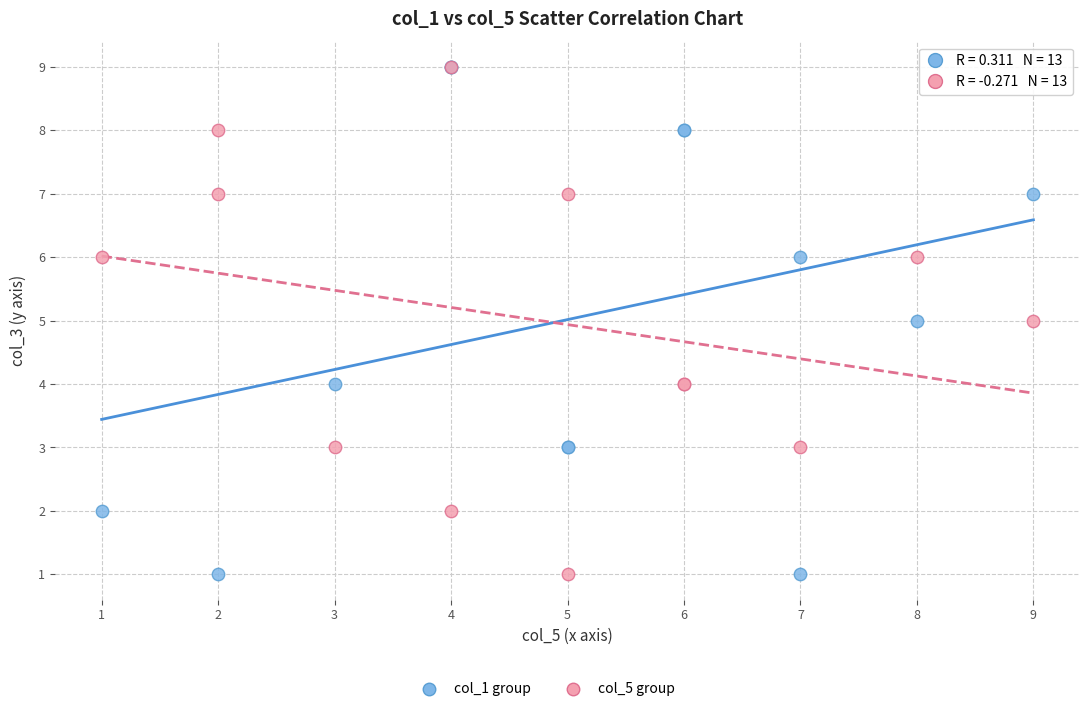

Which series has the widest spread of Y values?

col_1 group